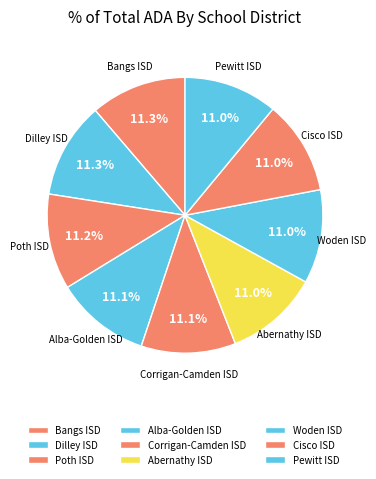

Approximately how many times larger is the value at Dilley ISD compared to Poth ISD?

1.0